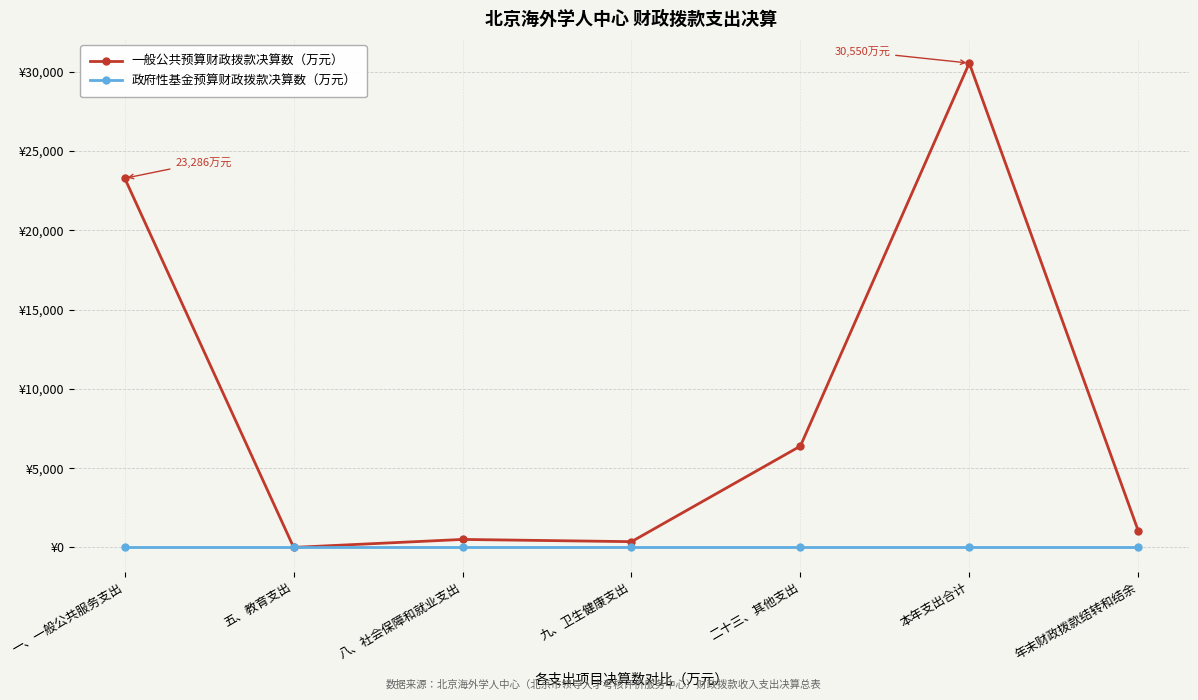

Where is 政府性基金预算财政拨款决算数（万元） nearest to the value 0?

一、一般公共服务支出